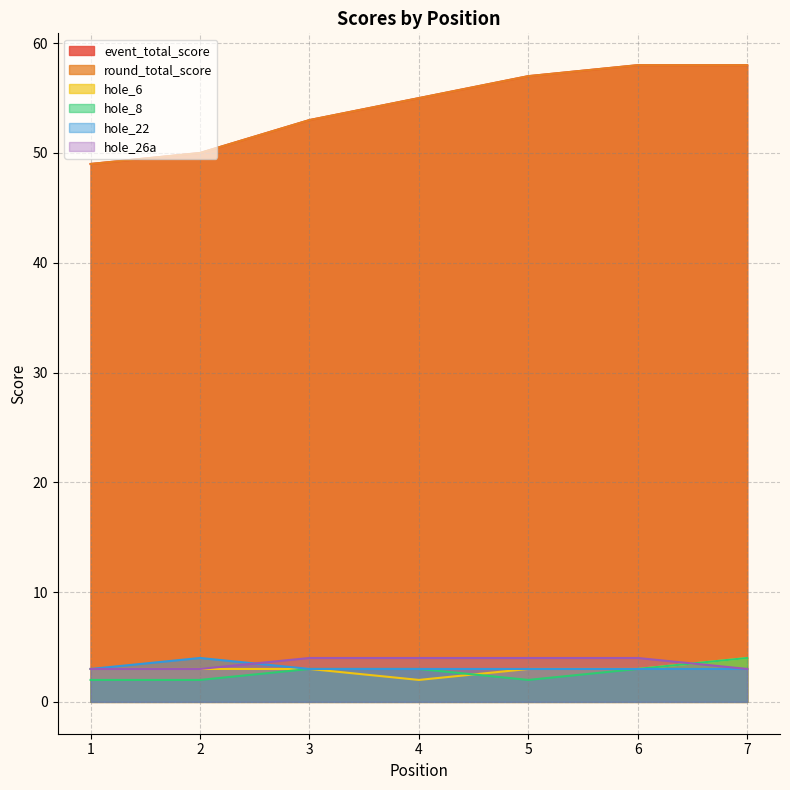

Which series has the largest total across all categories?

event_total_score